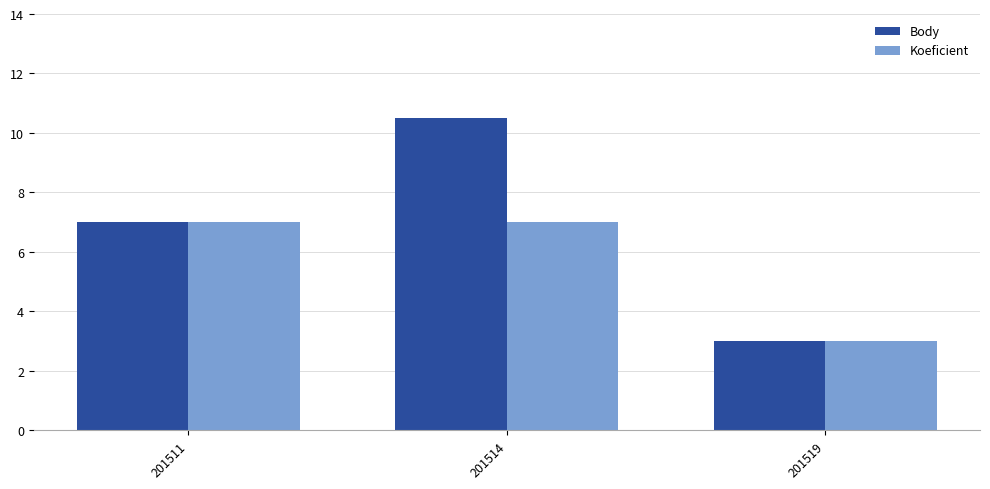

Rank the series at 201514 from highest to lowest value.

Body, Koeficient